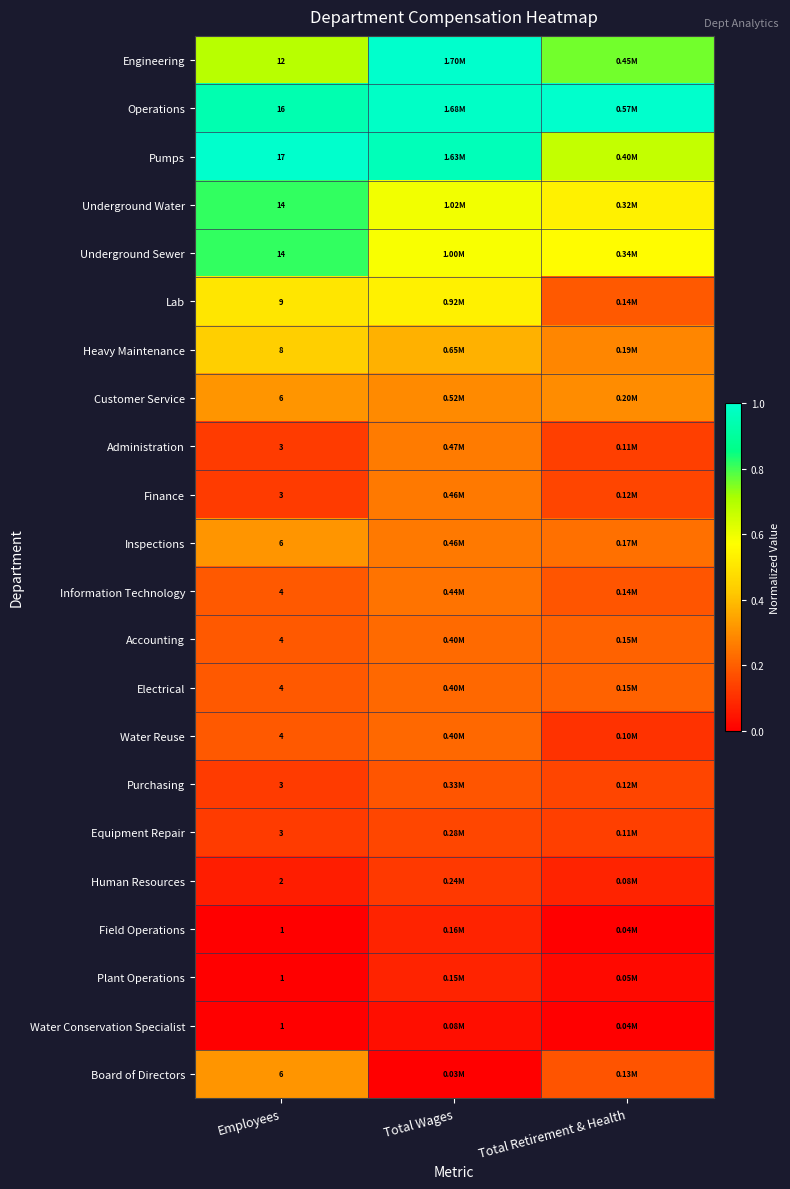

Which has a higher value, Total Retirement & Health or Employees?

Total Retirement & Health